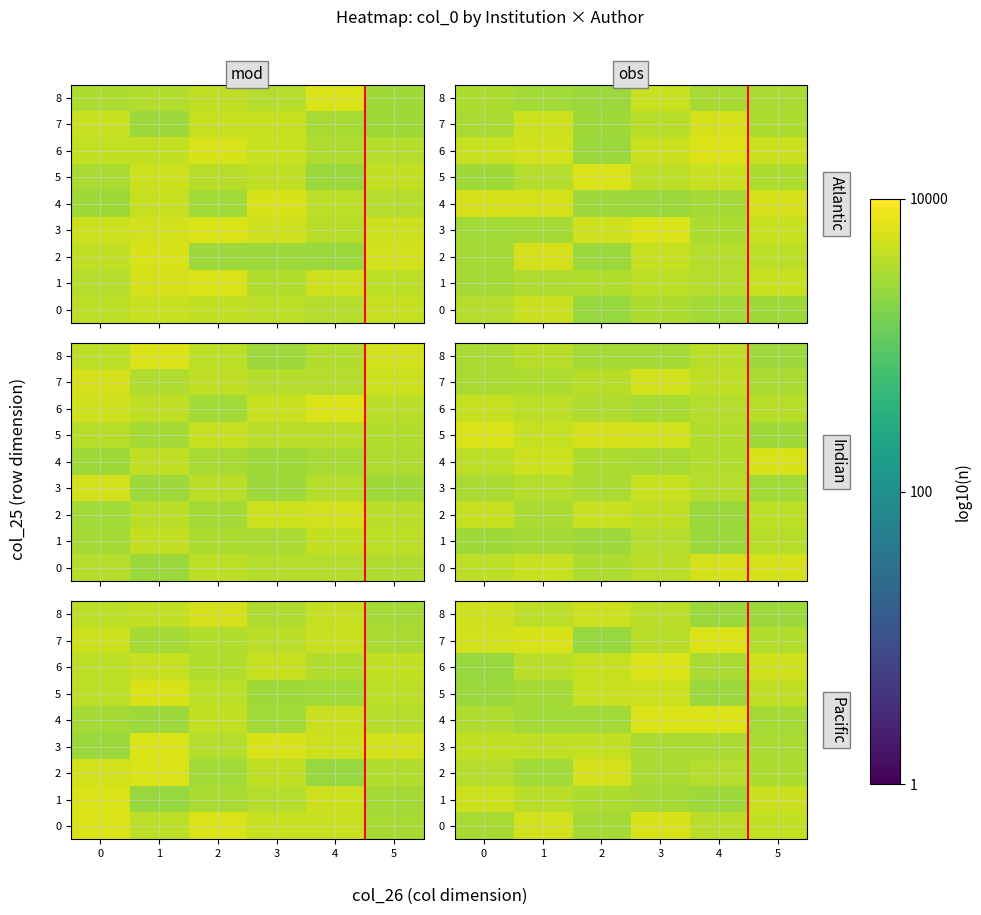

Which has a higher value, 4 or 1?

4